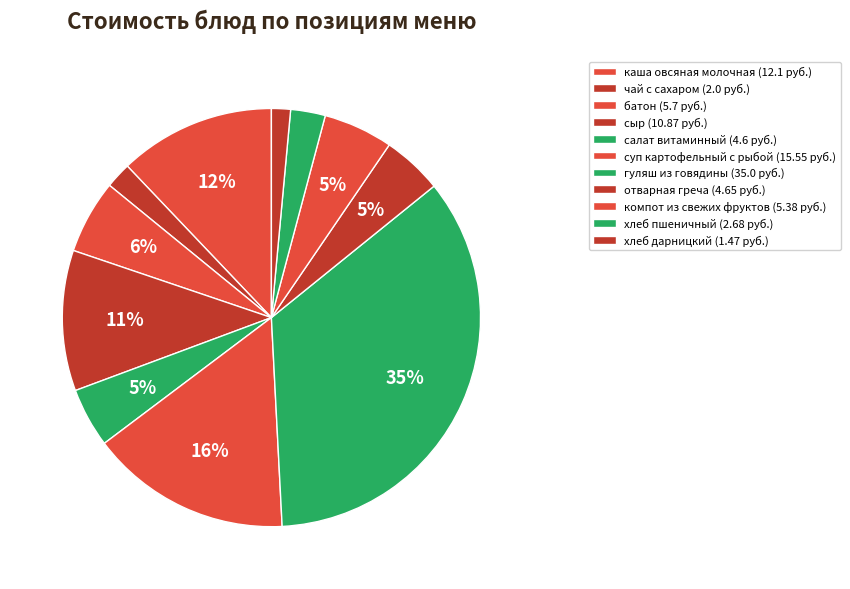

The чай с сахаром slice represents 2% of the pie. True or false?

True